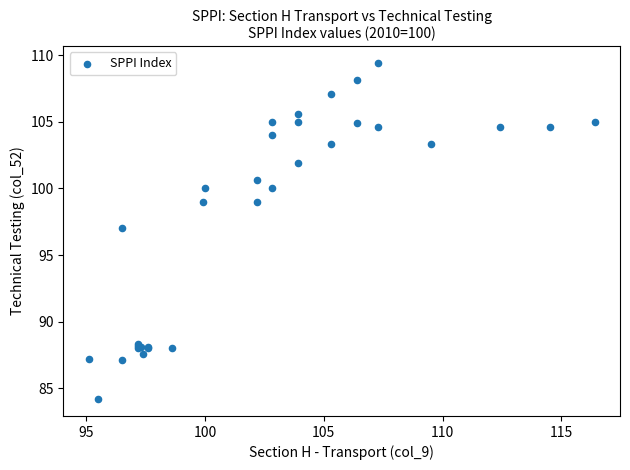

What Y value in the scatter plot is closest to 96?

97.0